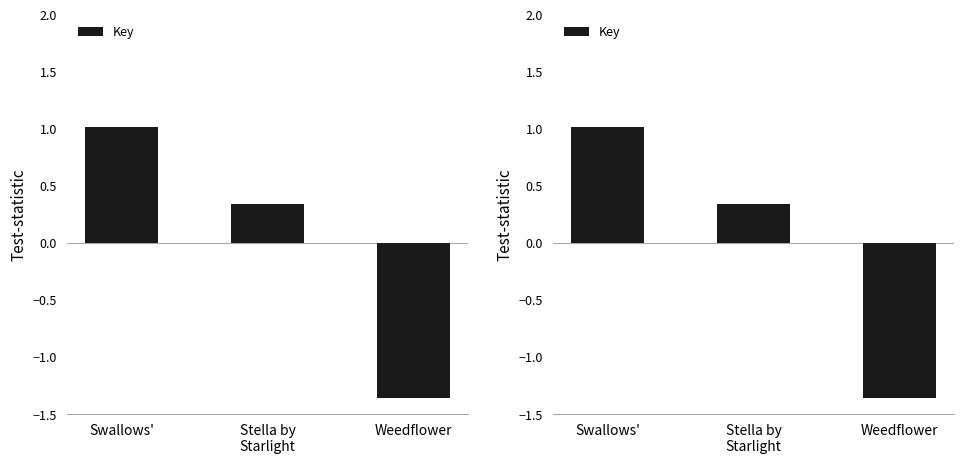

Read the value at Stella by
Starlight.

0.3